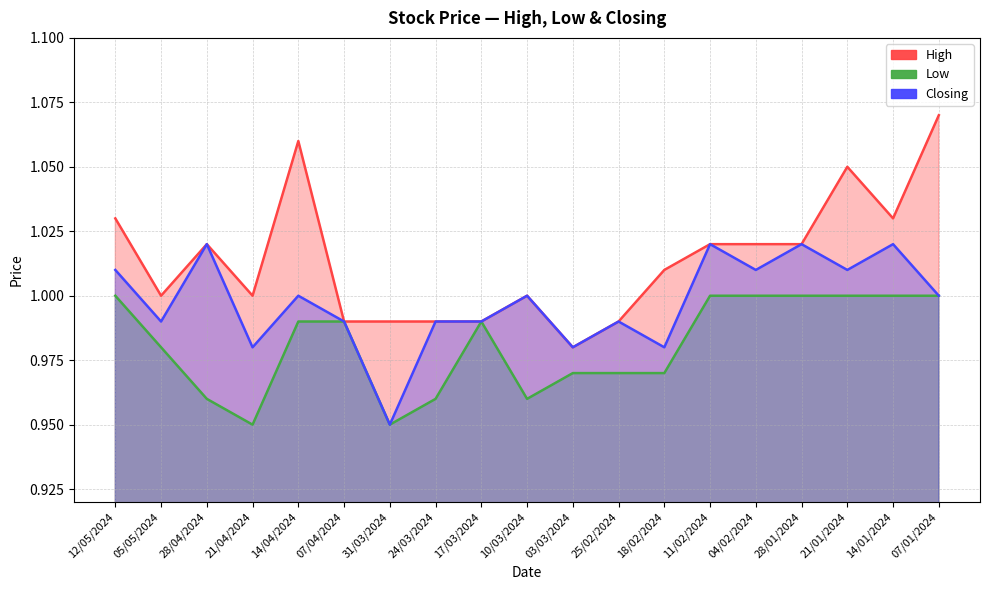

Does the chart display data point markers on the line(s)?

No